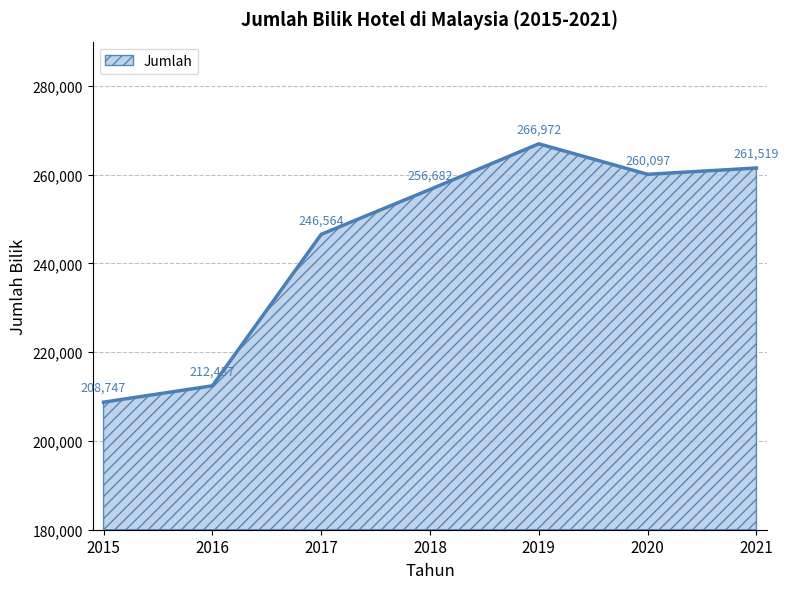

How many interior local peaks (higher than both neighbors) does the data have?

1